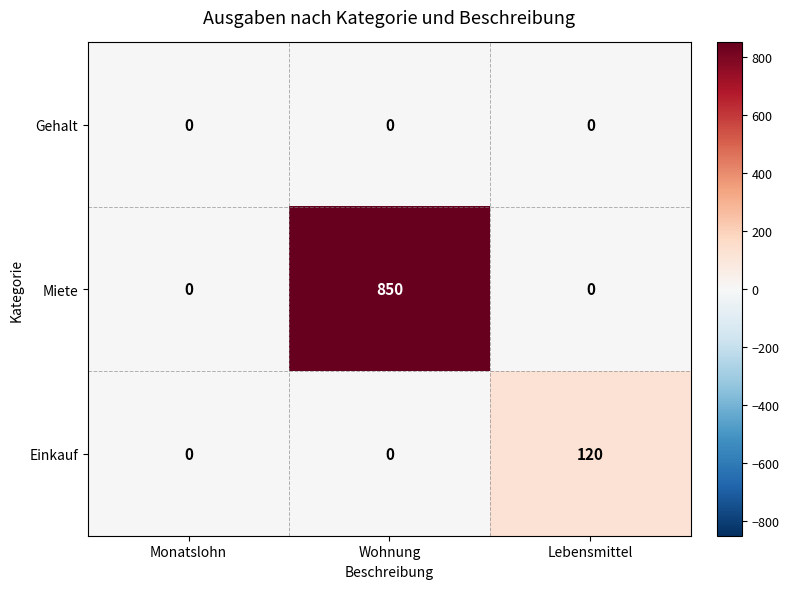

At which category is the sum across all series the highest?

Wohnung